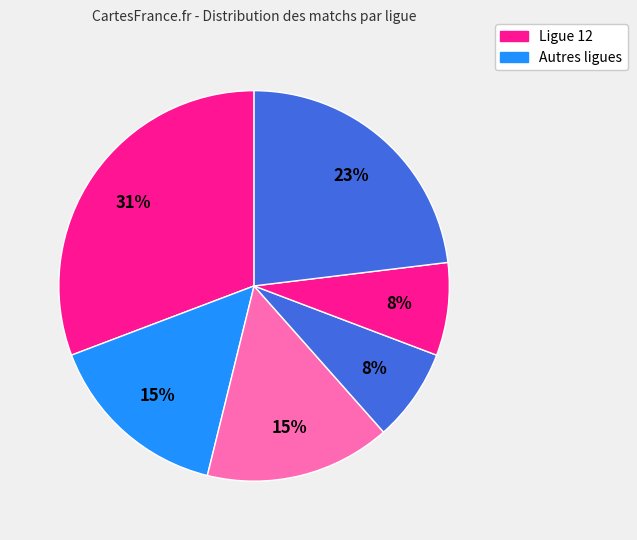

How many slices are in this pie chart?

6